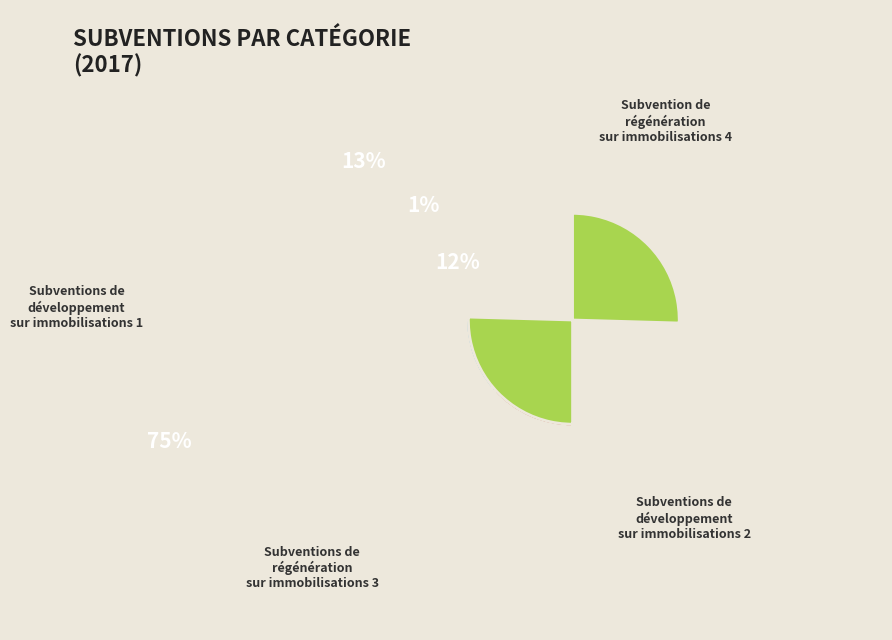

To the nearest percent, what is the difference between the largest and smallest slice percentages?

74%